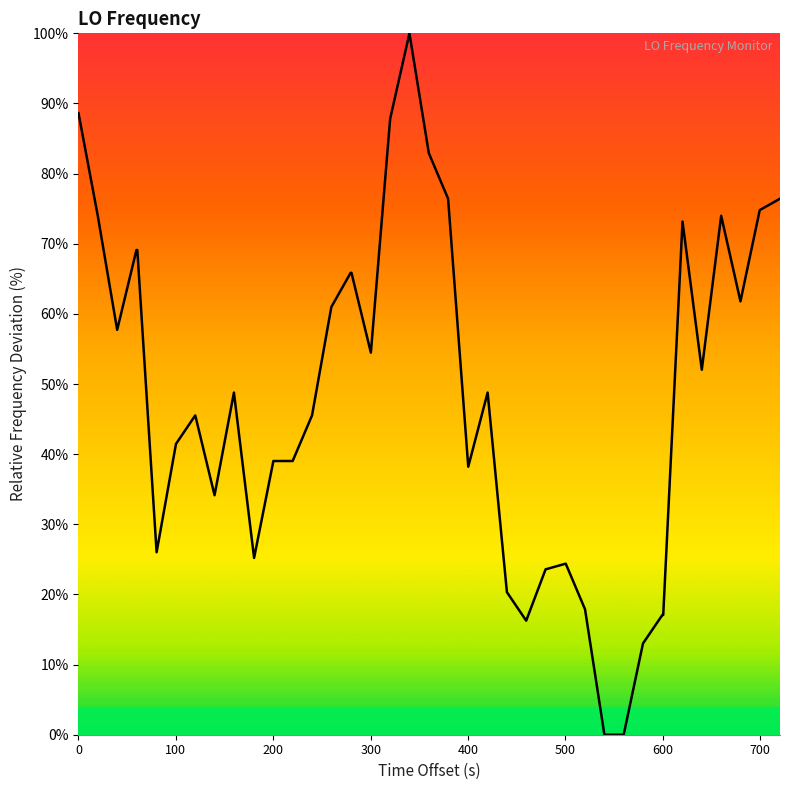

What is the difference between the maximum and minimum values?

100.0